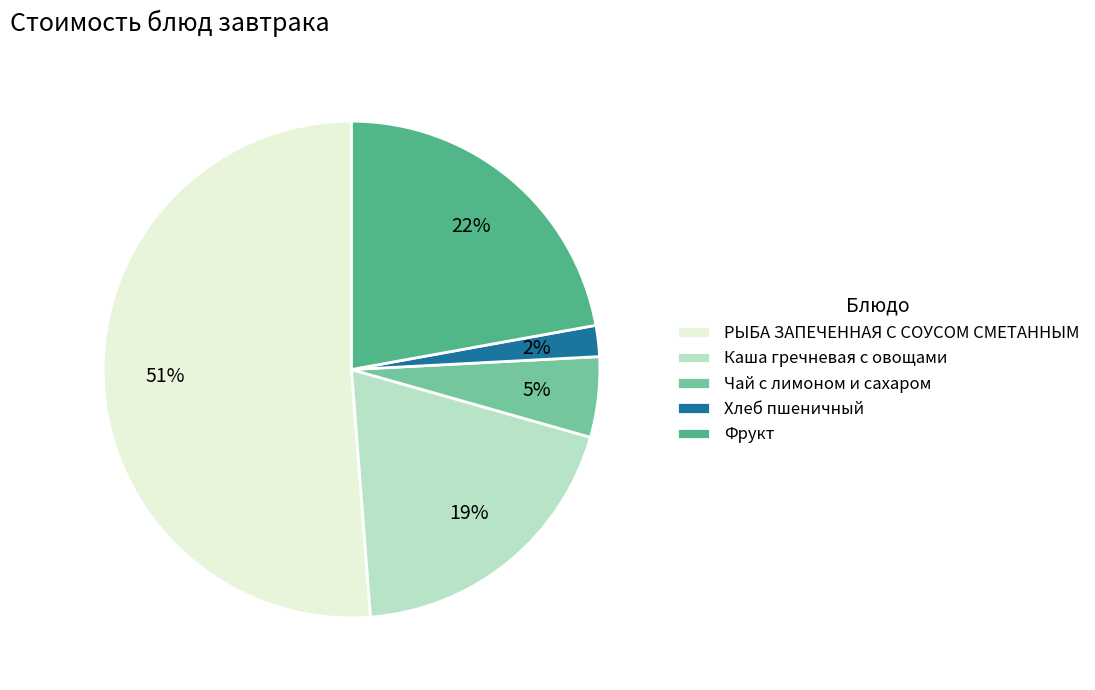

To the nearest percent, what is the average slice percentage?

20%